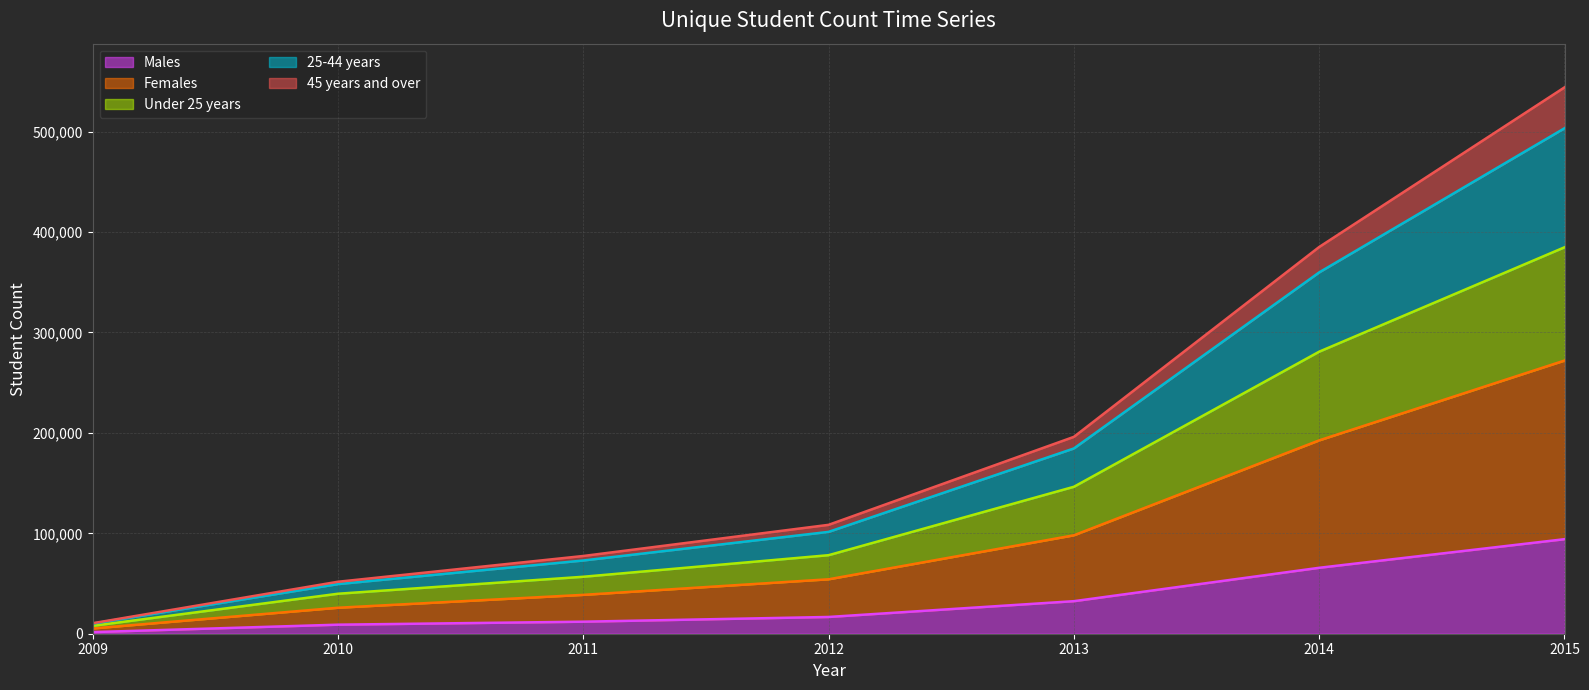

Which has a higher value, 2009 or 2011?

2011